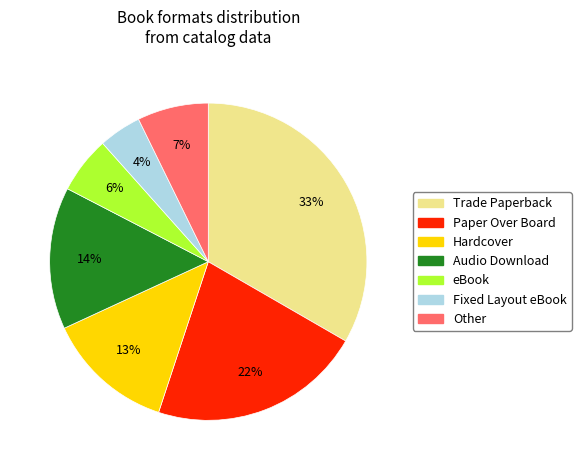

The Other slice represents 7% of the pie. True or false?

True